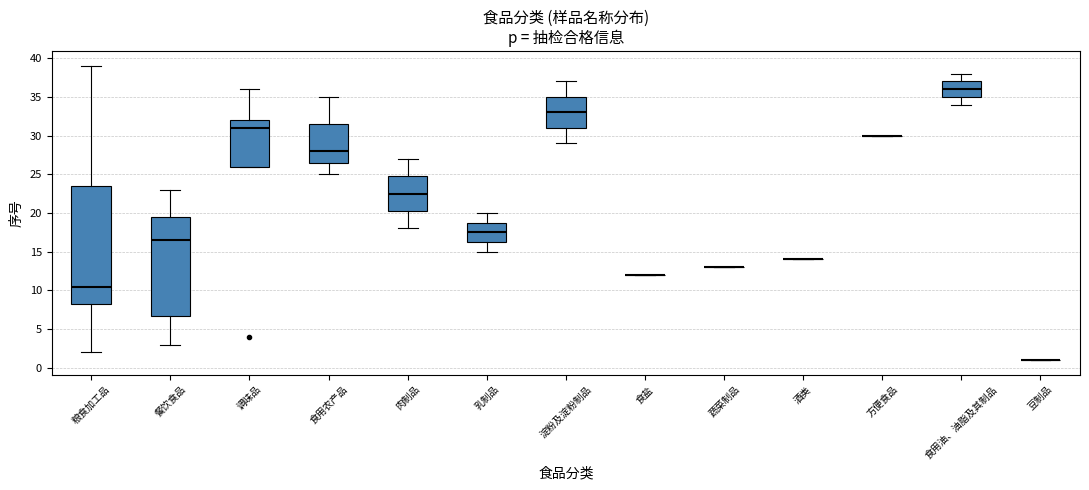

Where is the upper edge of the box for 乳制品 on the y-axis? The values are not printed on the chart, so give them approximately, as read against the axis.

19.0